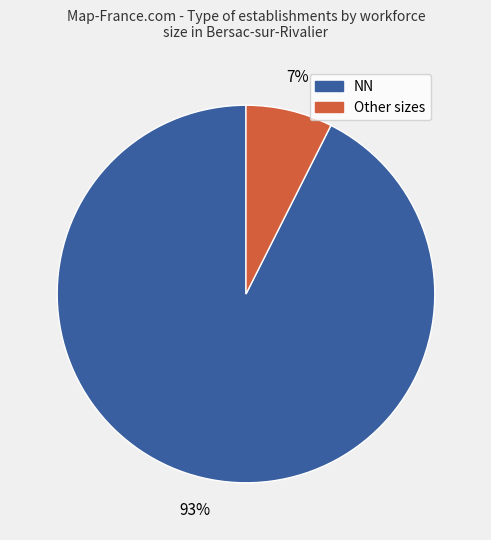

Rank the categories by value from highest to lowest.

NN, Other sizes